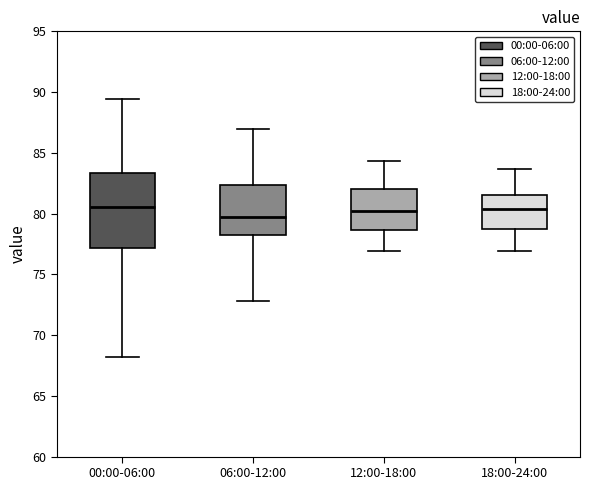

Reading left to right, read every box against the y-axis: the position of its median line, the range the box covers, and the ends of its whiskers. The values are not printed on the chart, so give them approximately, as read against the axis.

00:00-06:00: median 80.5, box 77.0 to 83.5, whiskers 68.0 to 89.5
06:00-12:00: median 79.5, box 78.0 to 82.5, whiskers 73.0 to 87.0
12:00-18:00: median 80.0, box 78.5 to 82.0, whiskers 77.0 to 84.5
18:00-24:00: median 80.5, box 79.0 to 81.5, whiskers 77.0 to 83.5